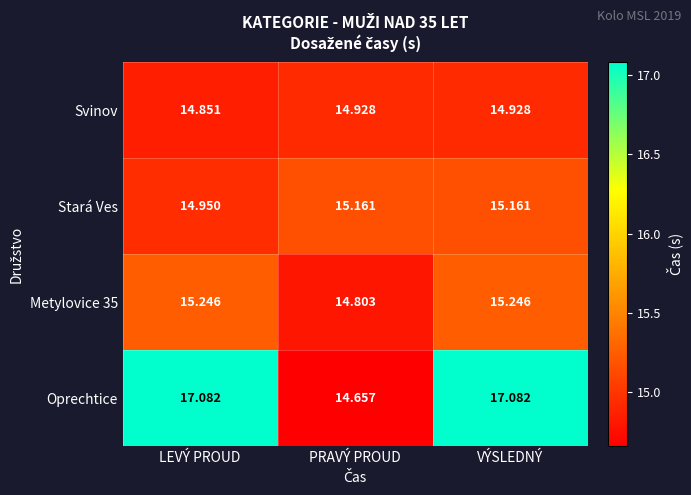

Which category has the lowest value in the Svinov series?

LEVÝ PROUD